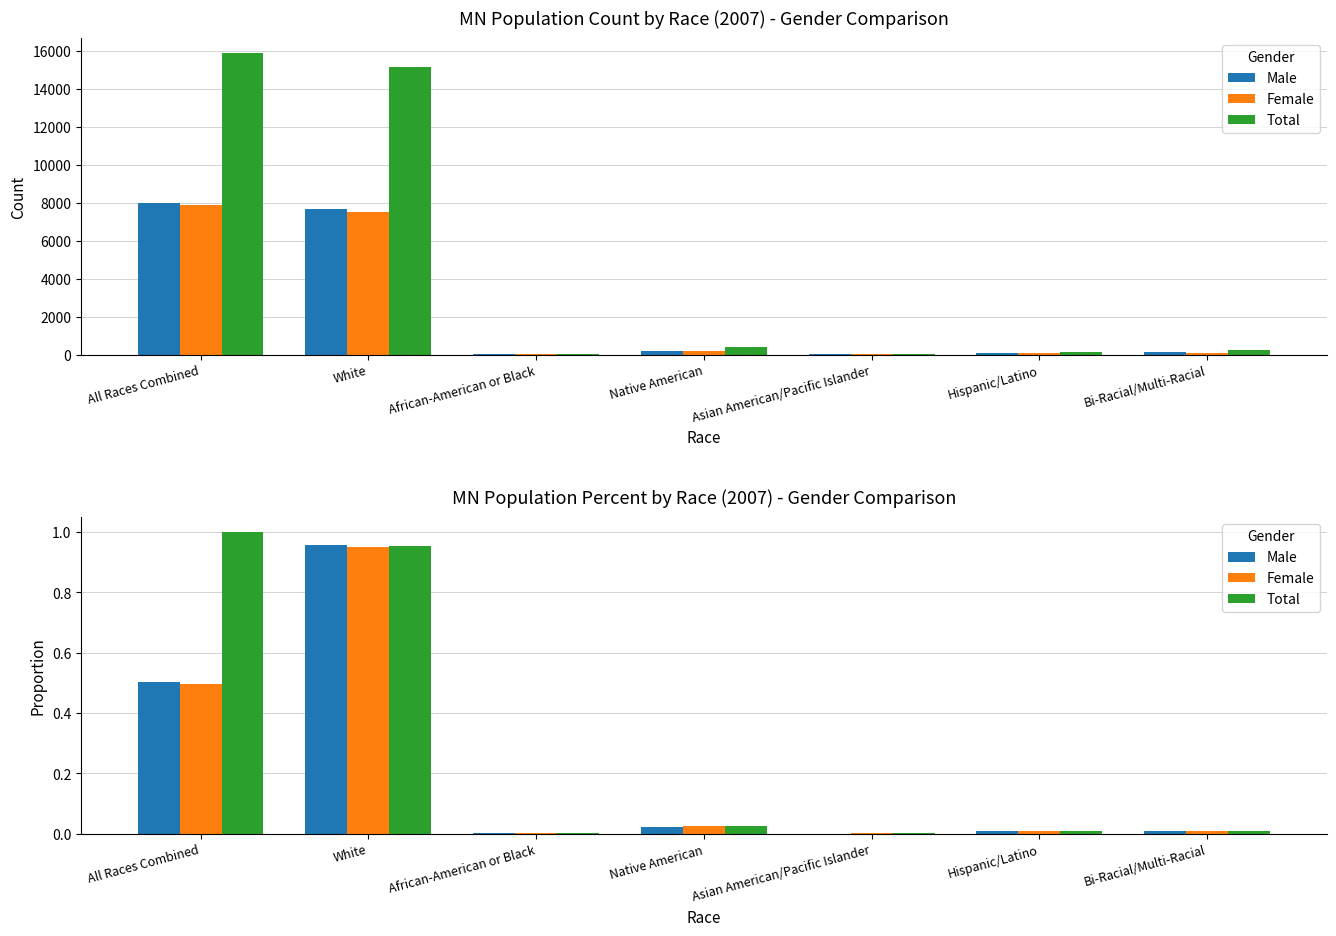

What is the difference between the maximum and second lowest values in the Male series?

1.0